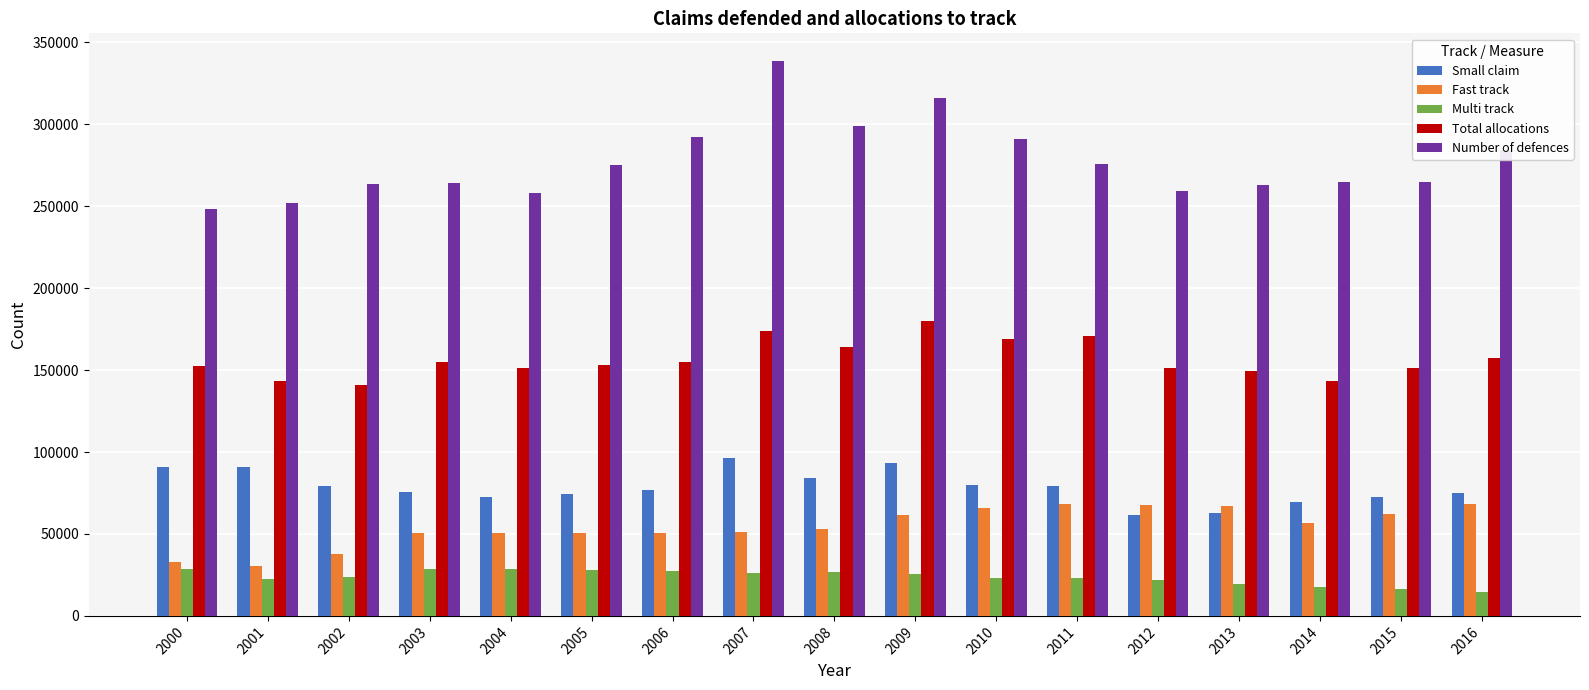

How many data points in Multi track are less than 23747?

8